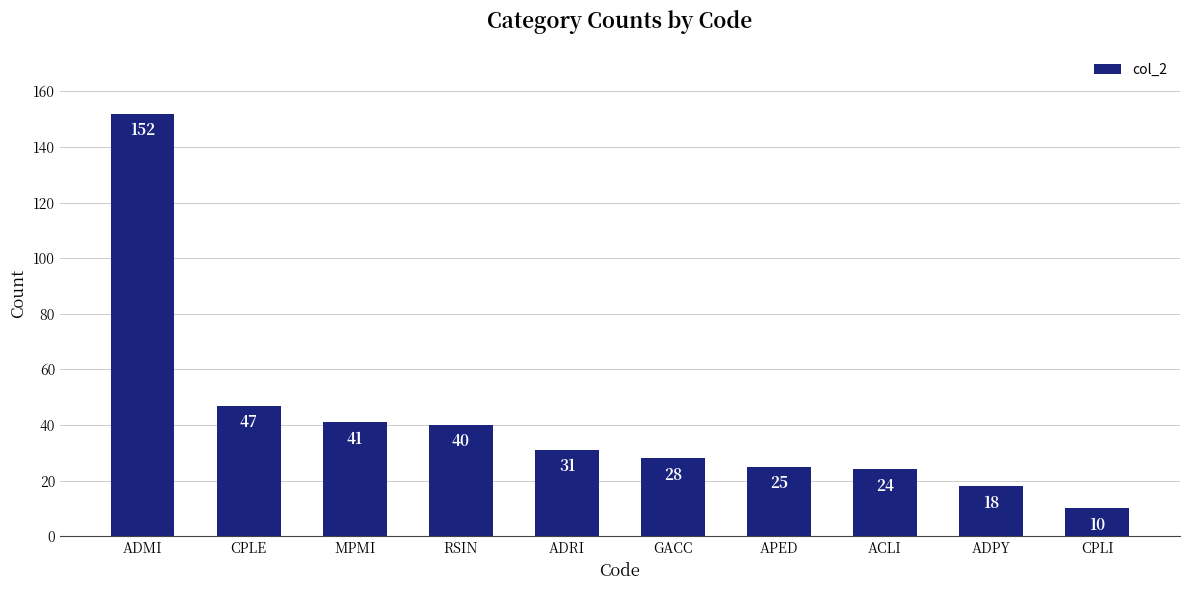

Which category has the lowest value across all series?

CPLI